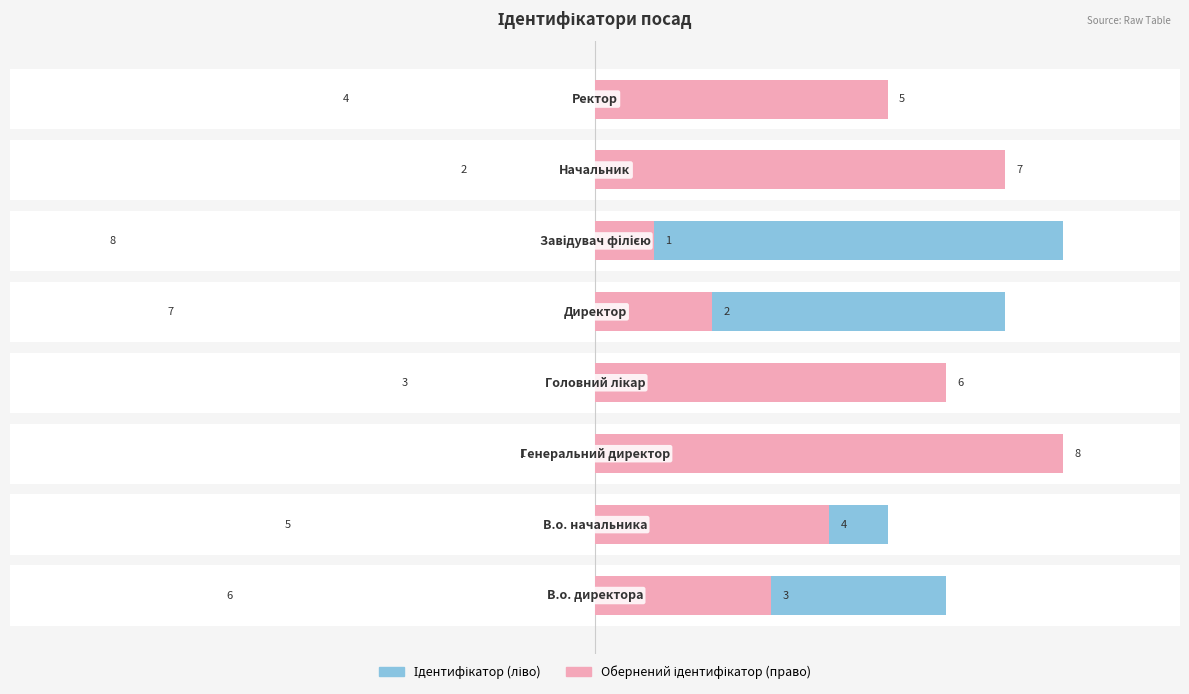

Between 4 and 8, which is larger?

8